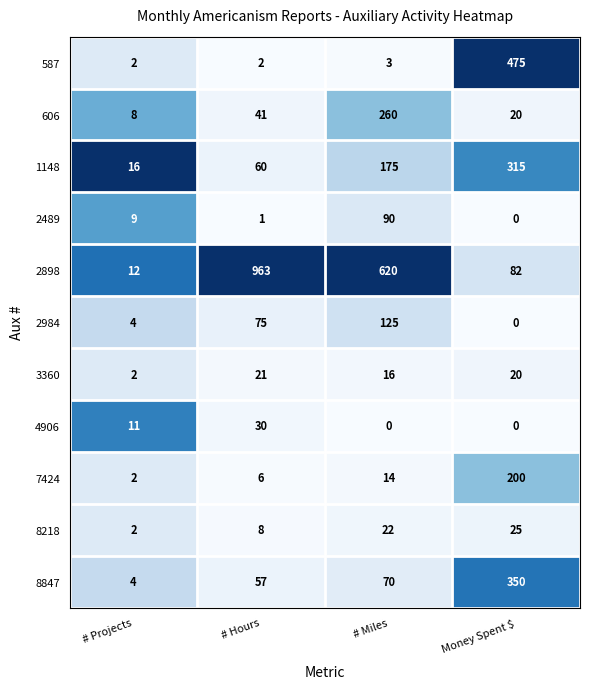

The value of 8218 at # Hours is 5. True or false?

False